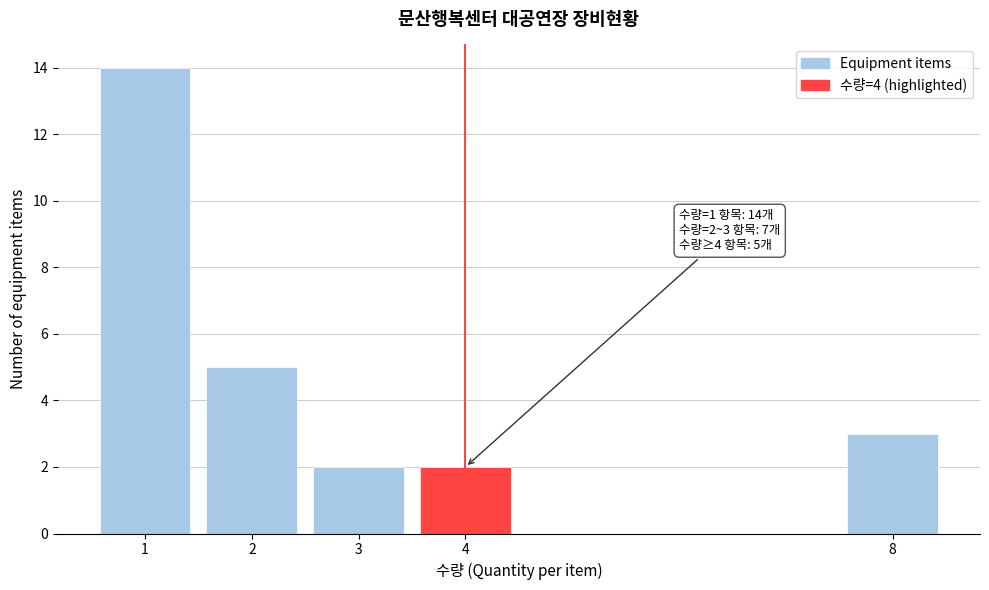

Over which range of the x-axis is the bar tallest?

0.5 to 1.5